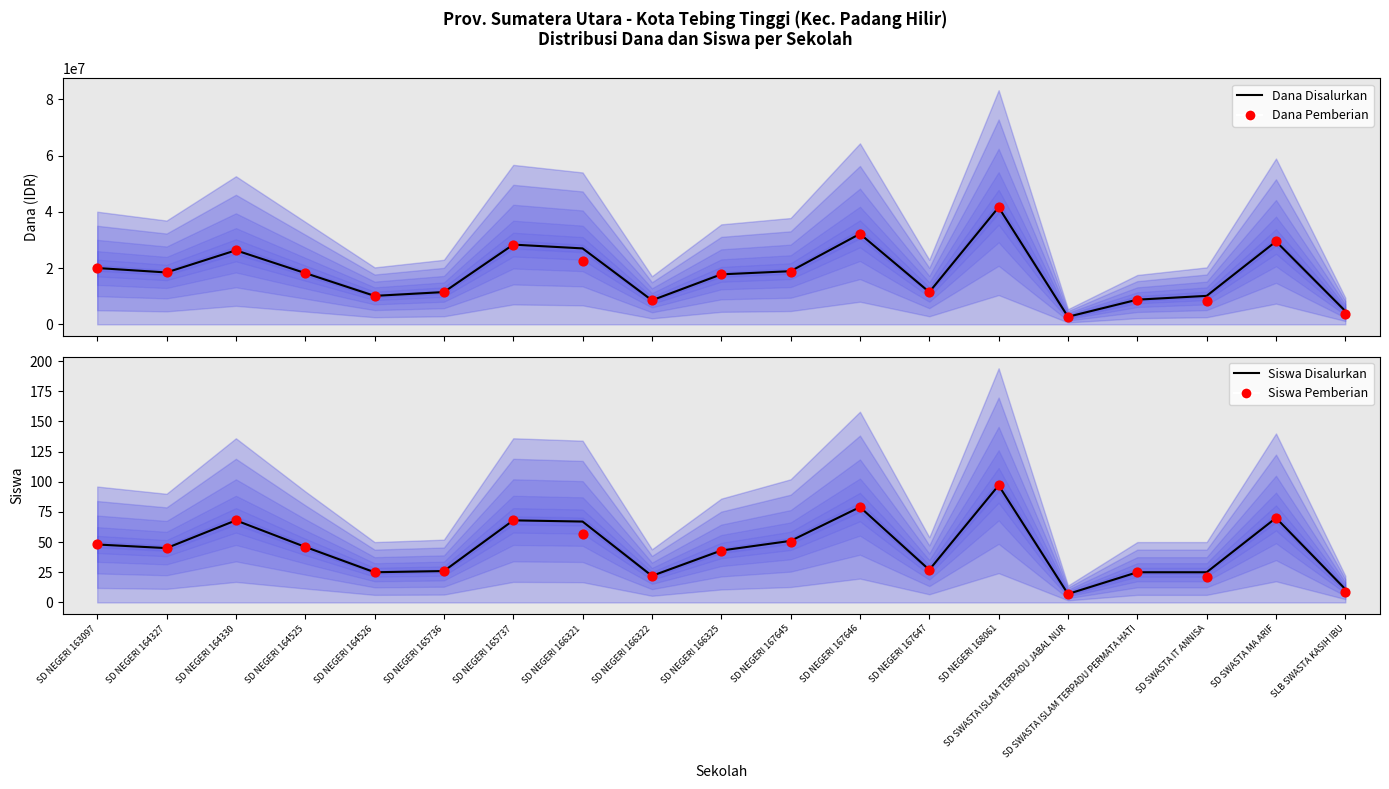

What are all the series names shown in the legend?

Dana Disalurkan, Dana Pemberian, Siswa Disalurkan, Siswa Pemberian